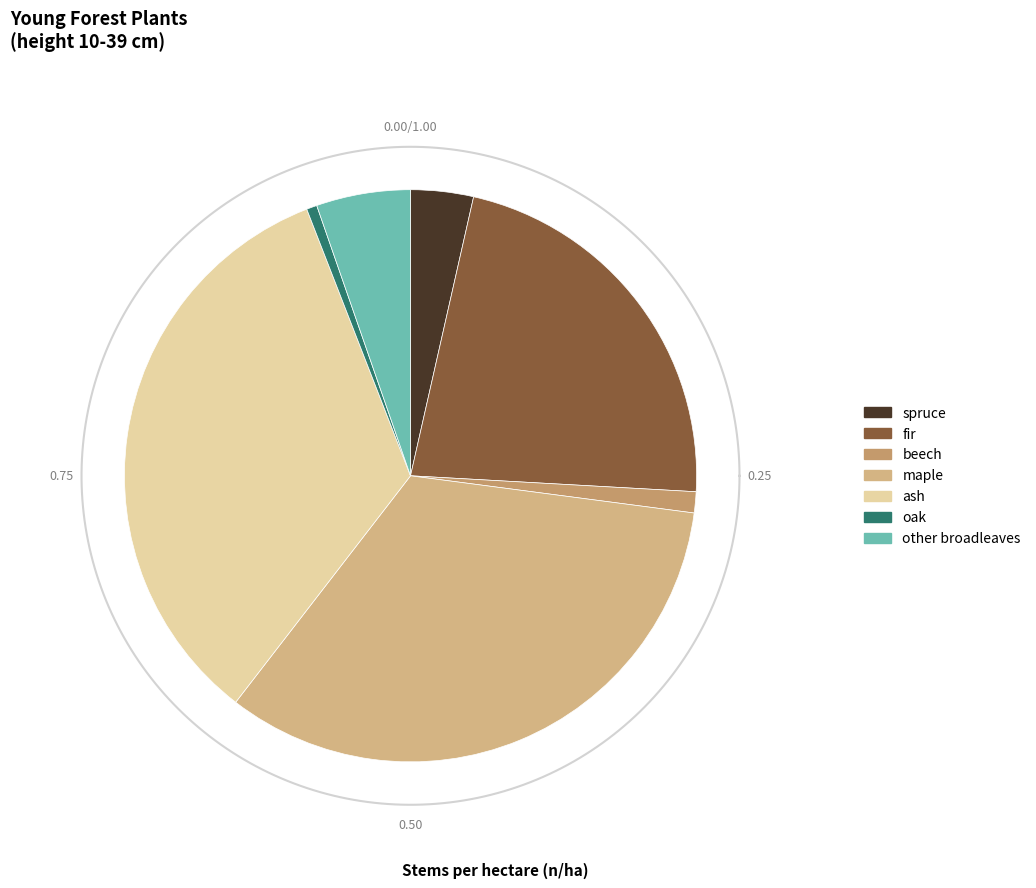

Do maple and Arolla pine together represent more than half of the pie?

No